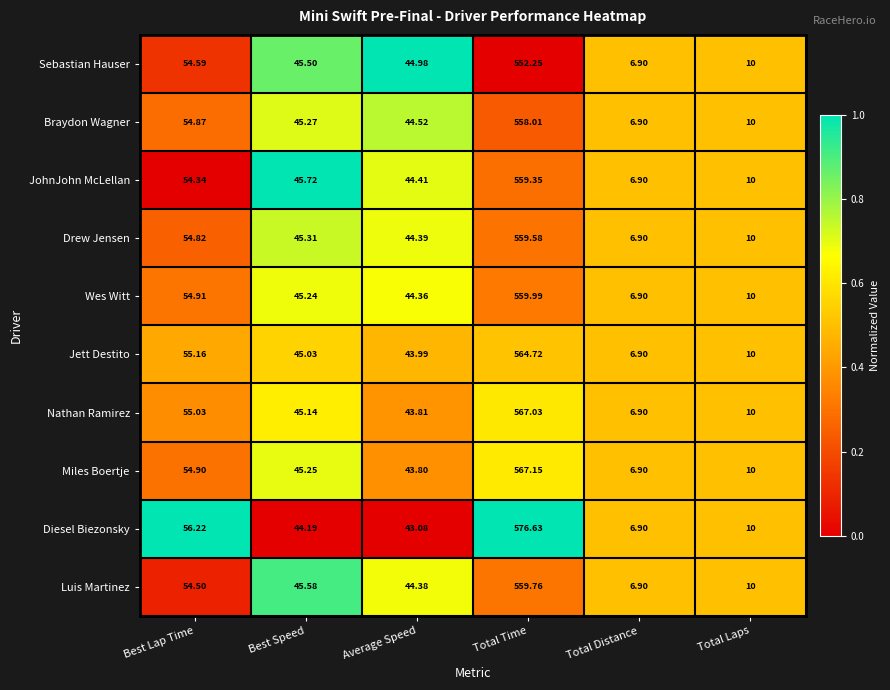

At which label does Miles Boertje first exceed 45?

Best Lap Time